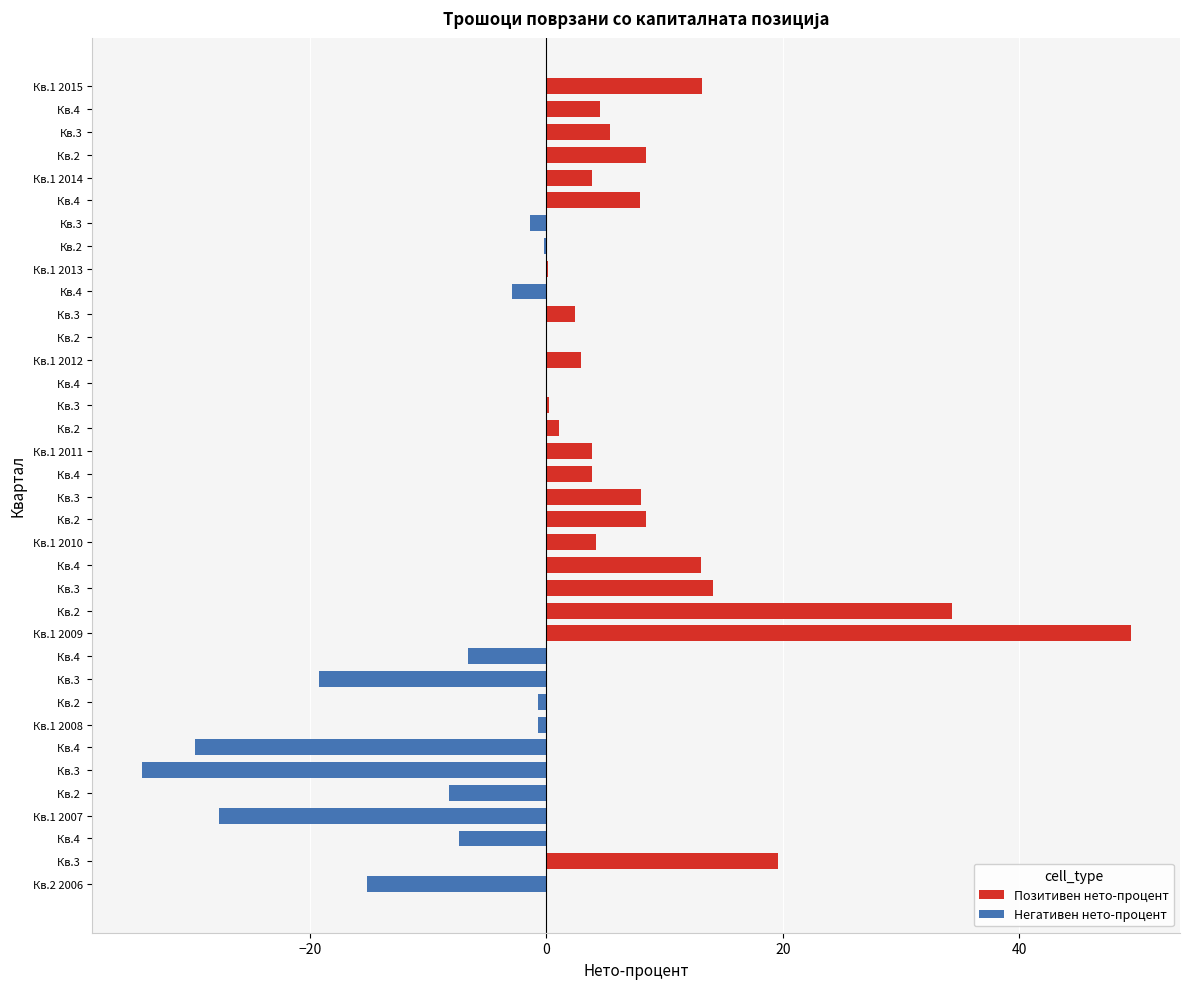

Which category has the highest value across all series?

Кв.1 2009